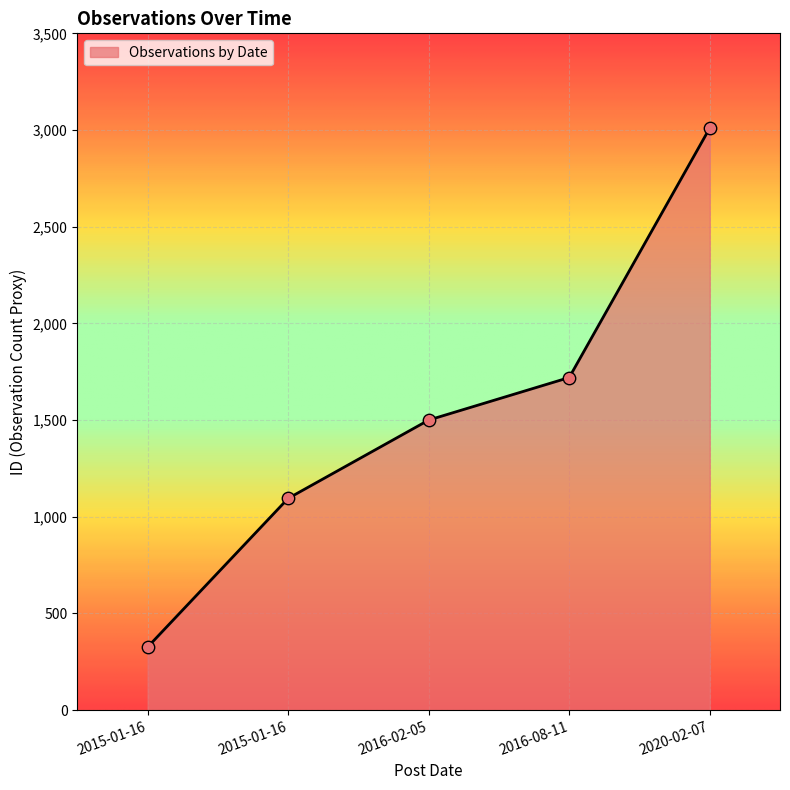

Which has a higher value, 2016-02-05 or 2015-01-16?

2016-02-05